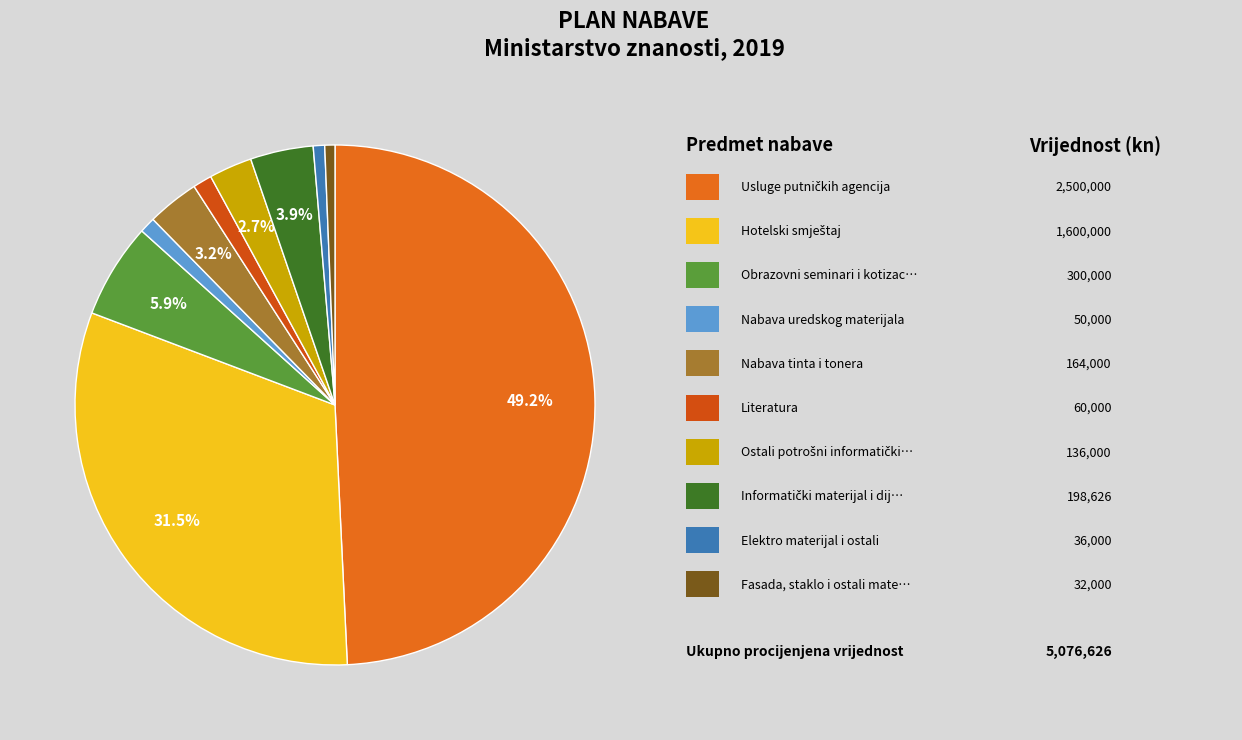

Count the number of slices in the pie.

10